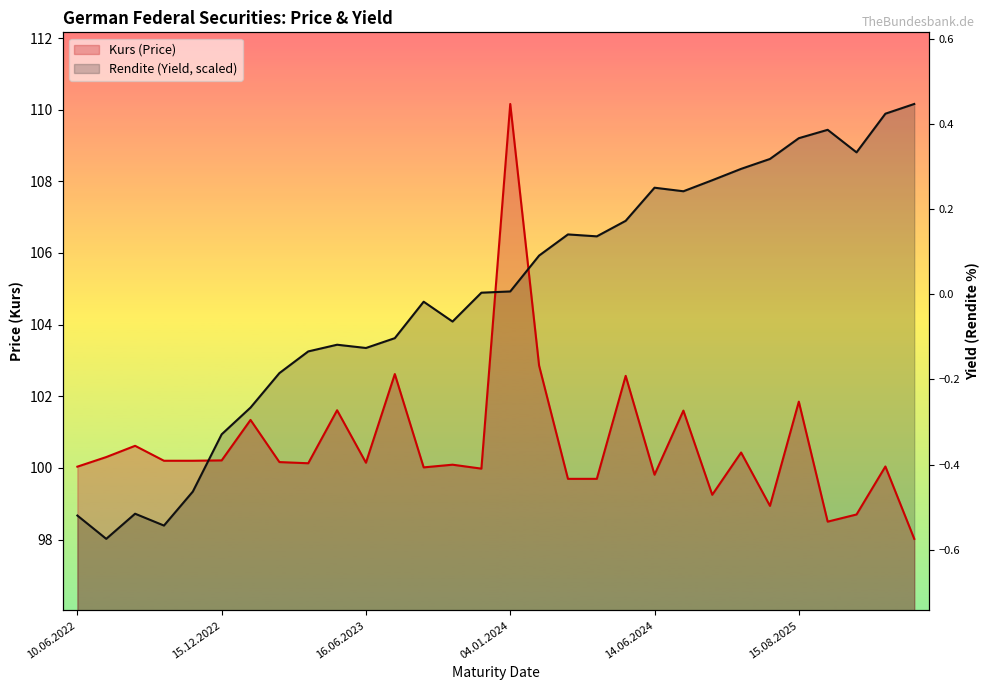

What is the spread (max minus min) of values at 10.10.2025?

10.9